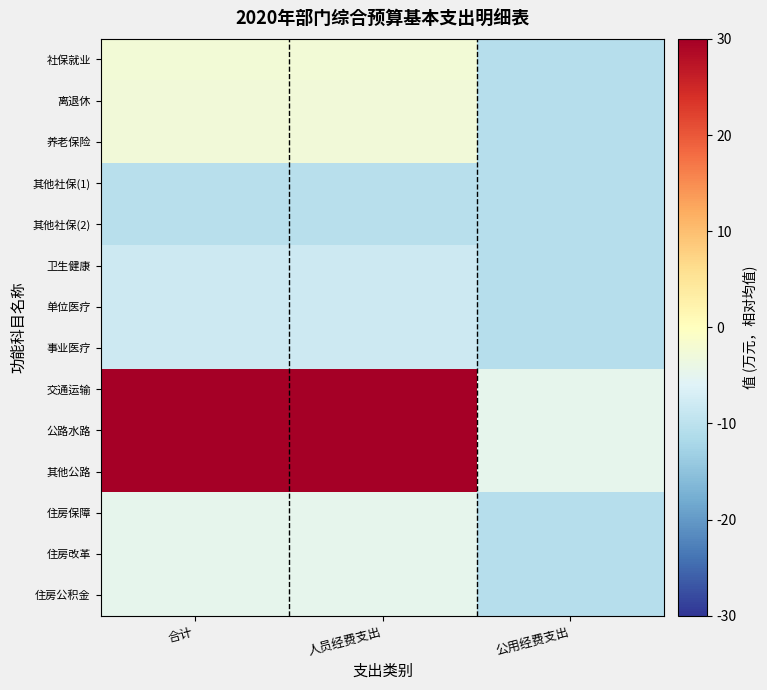

What is the greatest value displayed?

47.5